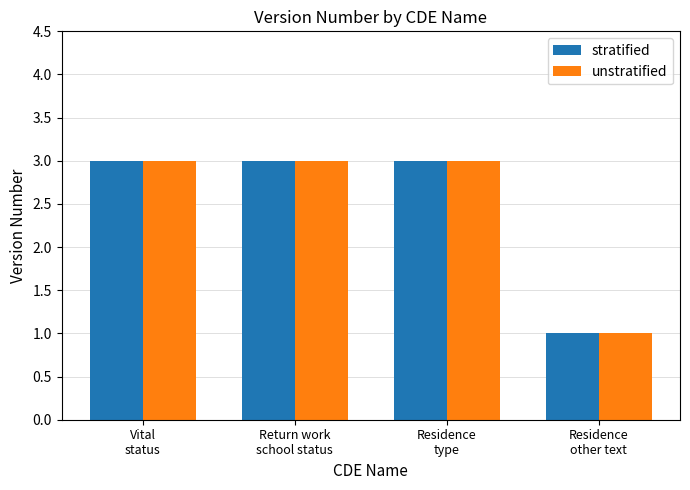

What is the maximum value for unstratified?

3